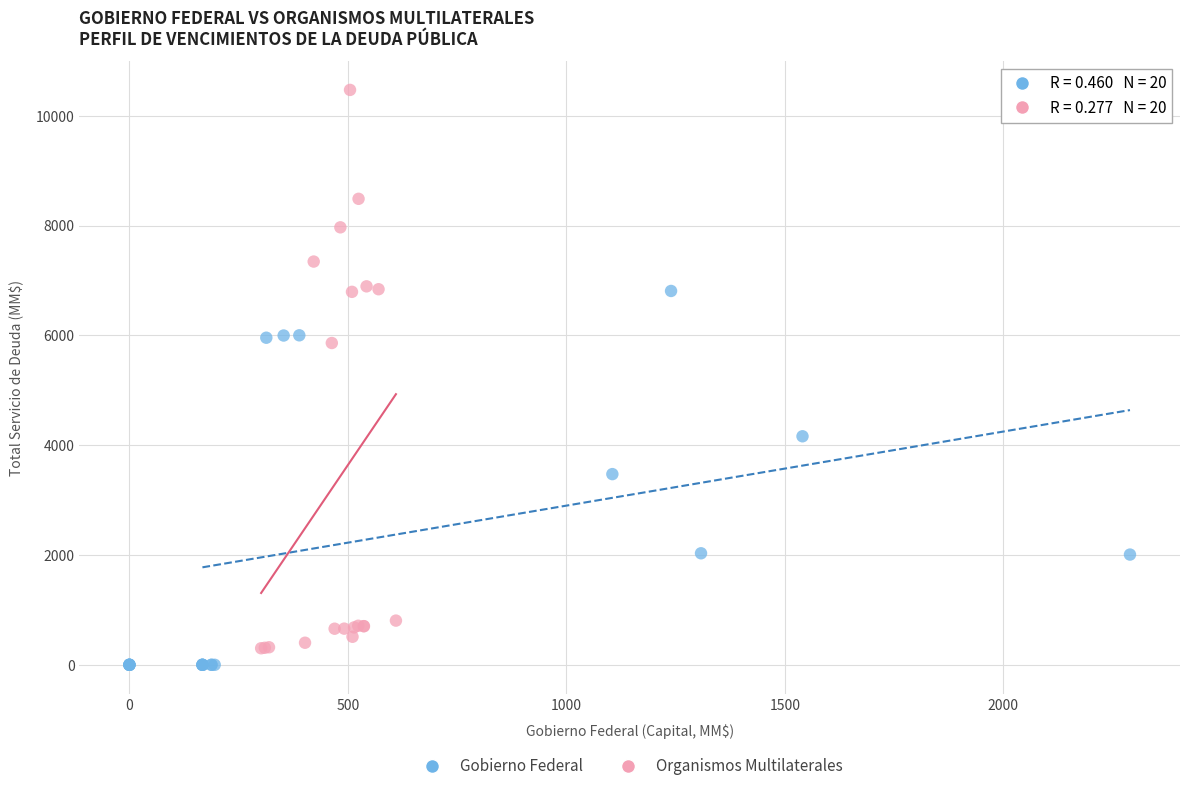

Which series has the widest spread of Y values?

Organismos Multilaterales